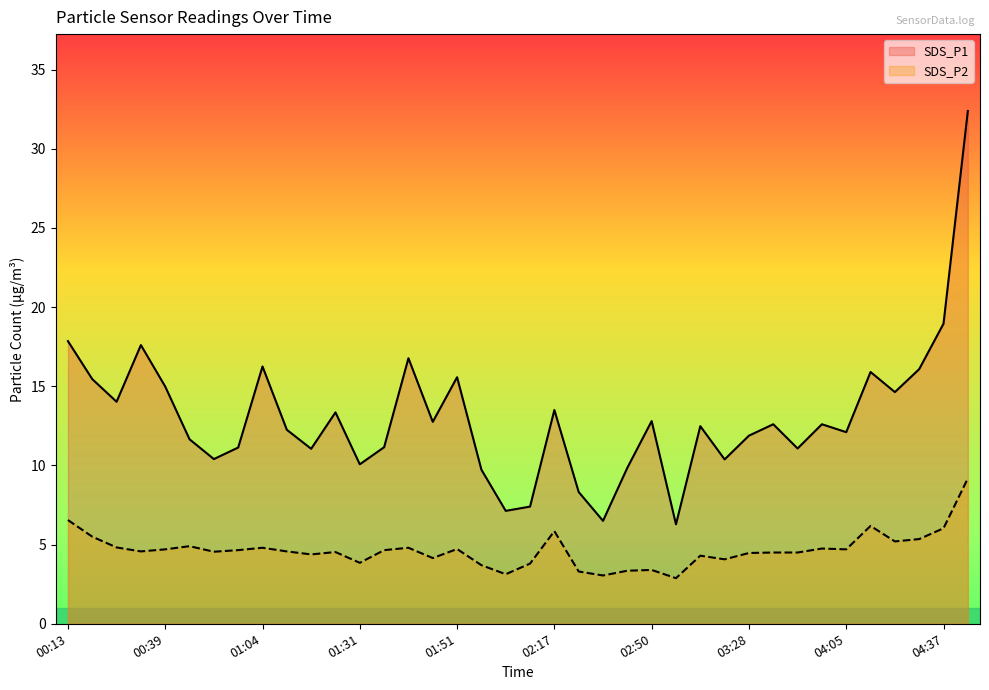

Is it true that SDS_P1 equals 5.3 at 23?

False